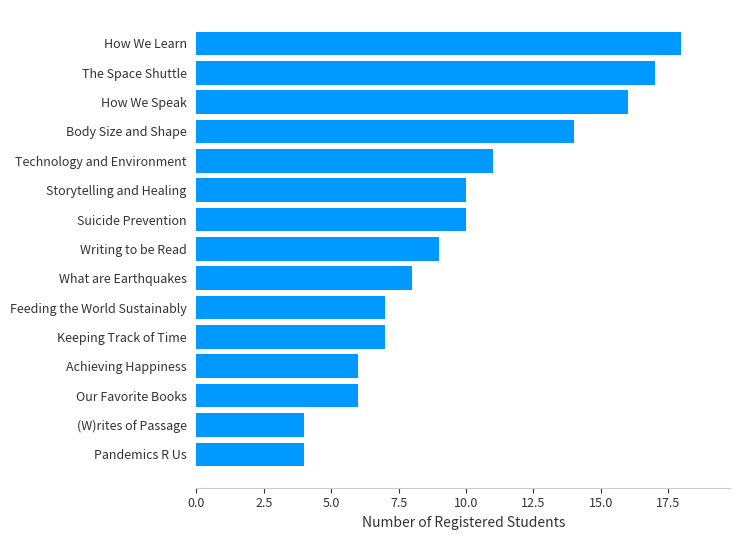

The value at Feeding the World Sustainably is 4. True or false?

False